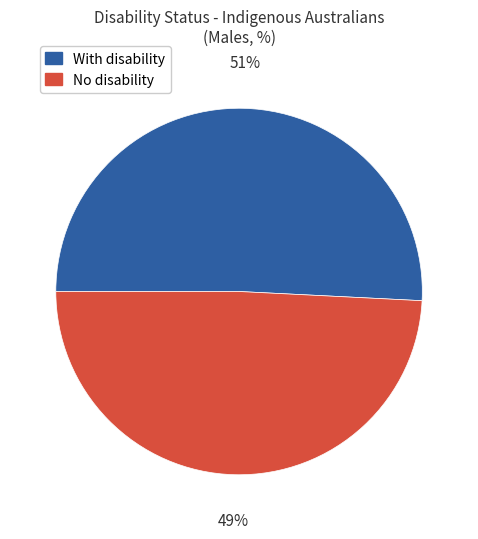

To the nearest percent, what is the average slice percentage?

50%